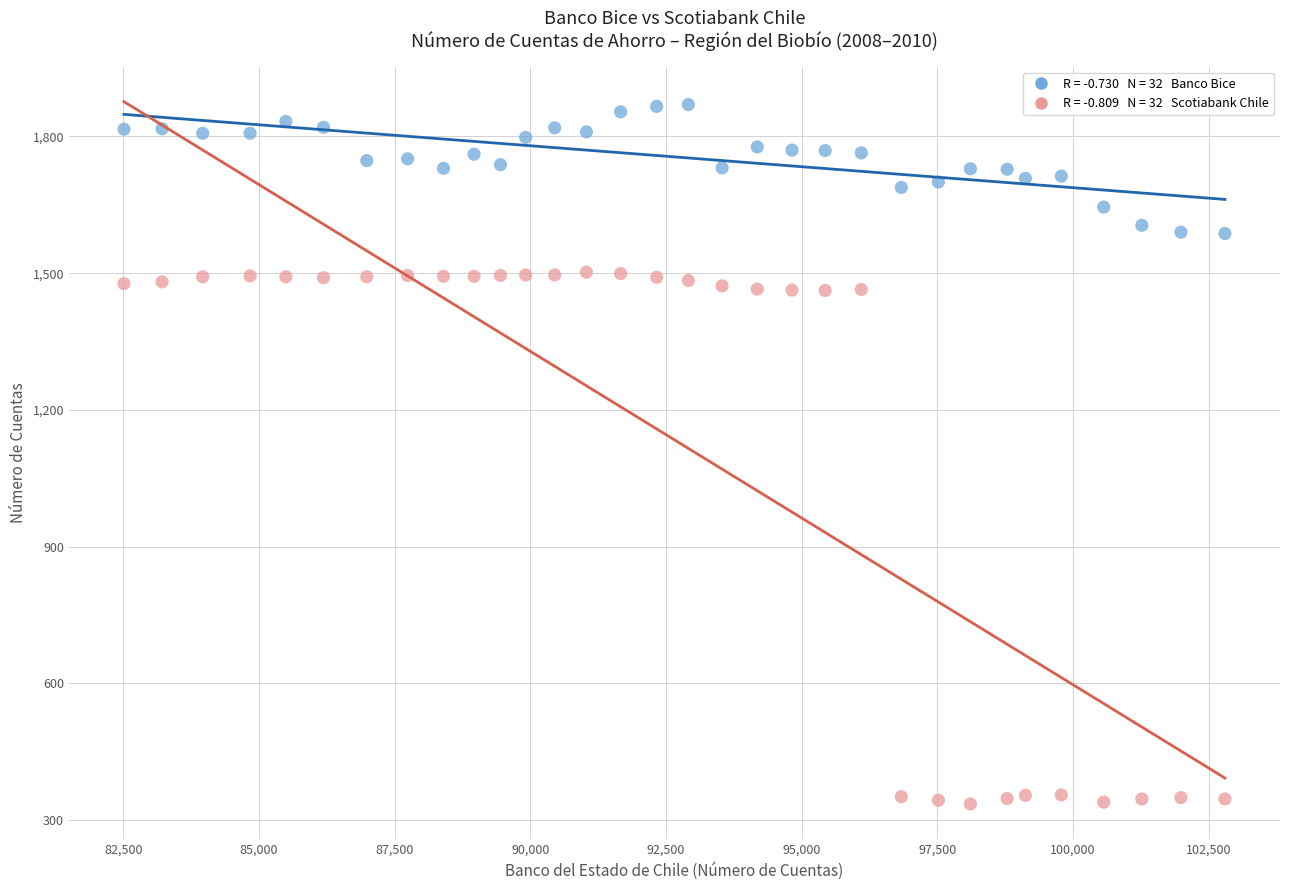

Across all data points, what is the range of X values (max minus min)?

20290